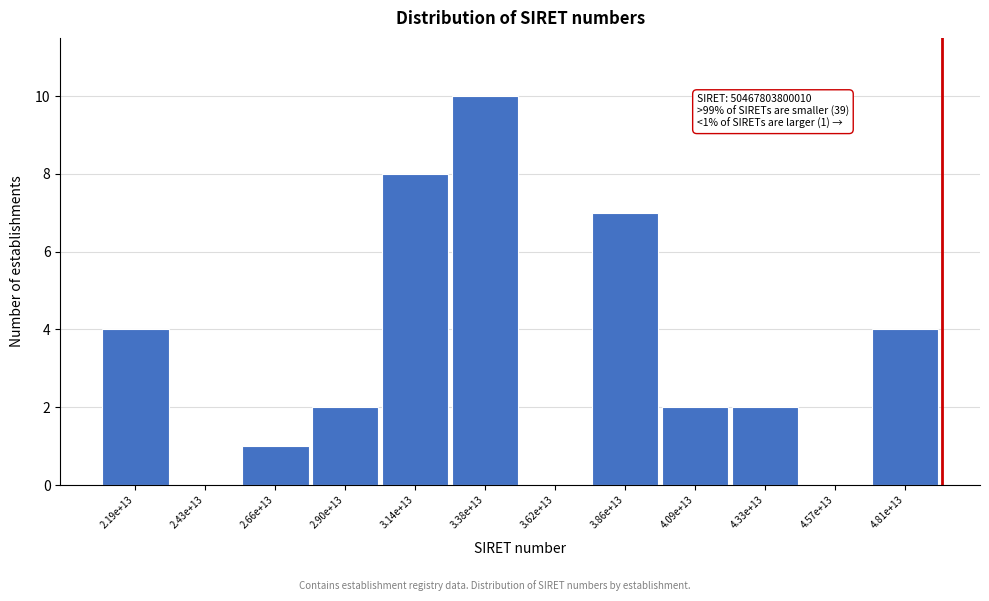

Reading right to left, extract all data points from this chart.

4.81e+13=4	4.57e+13=0	4.33e+13=2	4.09e+13=2	3.86e+13=7	3.62e+13=0	3.38e+13=10	3.14e+13=8	2.90e+13=2	2.66e+13=1	2.43e+13=0	2.19e+13=4